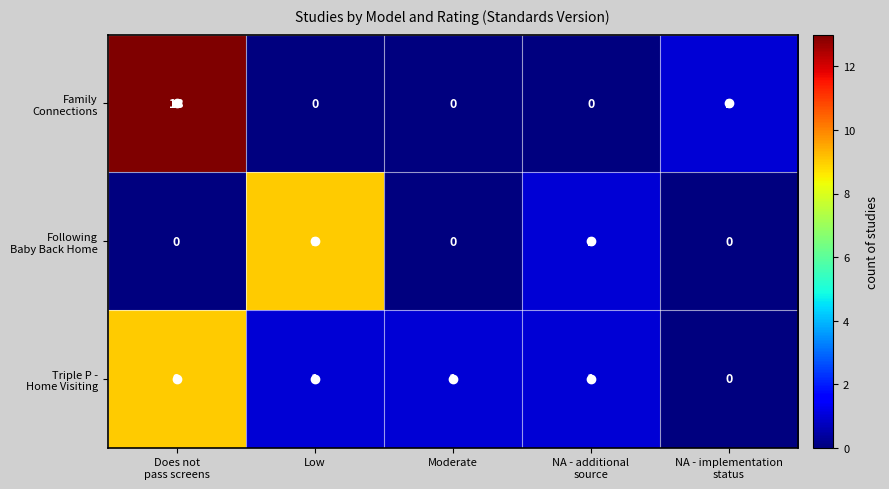

Count the number of categories in the chart.

5